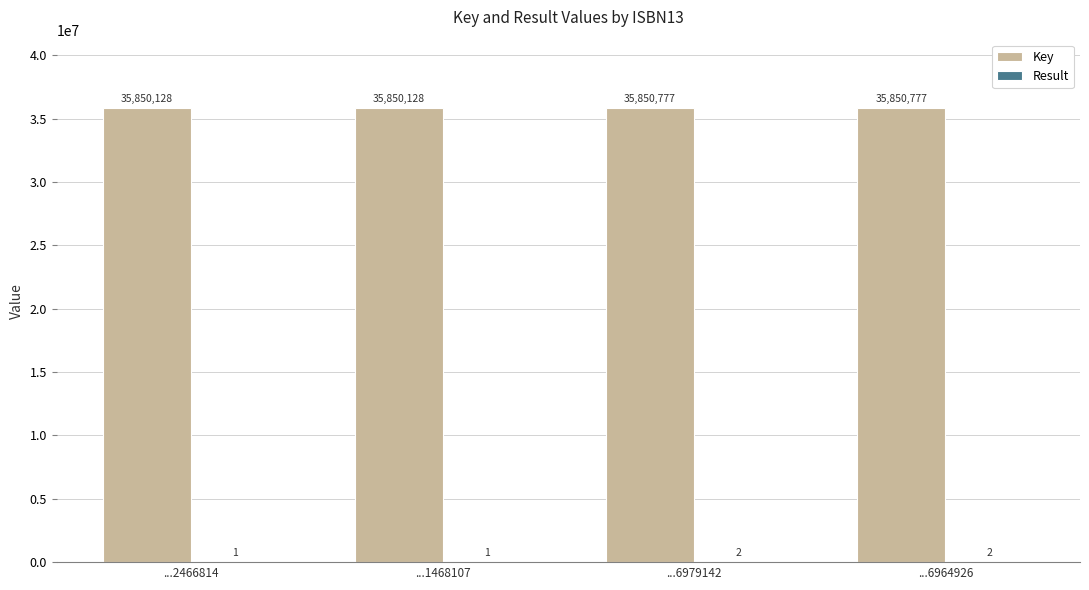

How many Key values are between 35850128 and 35850777?

4